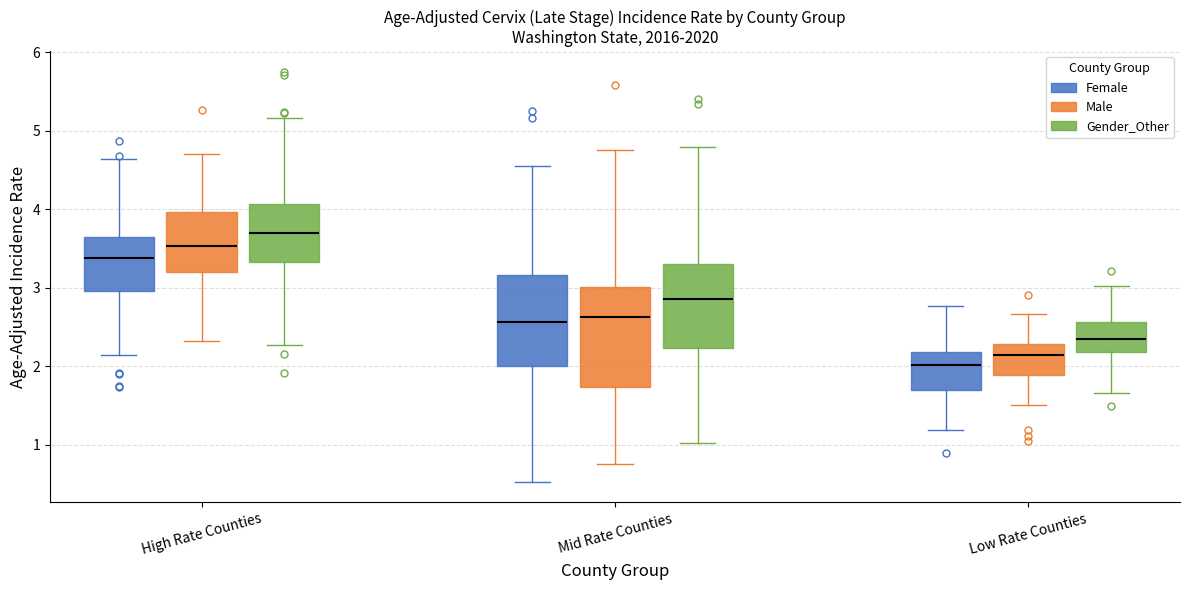

Reading left to right, read every box against the y-axis: the position of its median line, the range the box covers, and the ends of its whiskers. The values are not printed on the chart, so give them approximately, as read against the axis.

High Rate Counties (Female): median 3.4, box 3.0 to 3.6, whiskers 2.1 to 4.6
High Rate Counties (Male): median 3.5, box 3.2 to 4.0, whiskers 2.3 to 4.7
High Rate Counties (Gender_Other): median 3.7, box 3.3 to 4.1, whiskers 2.3 to 5.2
Mid Rate Counties (Female): median 2.6, box 2.0 to 3.2, whiskers 0.5 to 4.6
Mid Rate Counties (Male): median 2.6, box 1.7 to 3.0, whiskers 0.8 to 4.8
Mid Rate Counties (Gender_Other): median 2.9, box 2.2 to 3.3, whiskers 1.0 to 4.8
Low Rate Counties (Female): median 2.0, box 1.7 to 2.2, whiskers 1.2 to 2.8
Low Rate Counties (Male): median 2.1, box 1.9 to 2.3, whiskers 1.5 to 2.7
Low Rate Counties (Gender_Other): median 2.3, box 2.2 to 2.6, whiskers 1.7 to 3.0